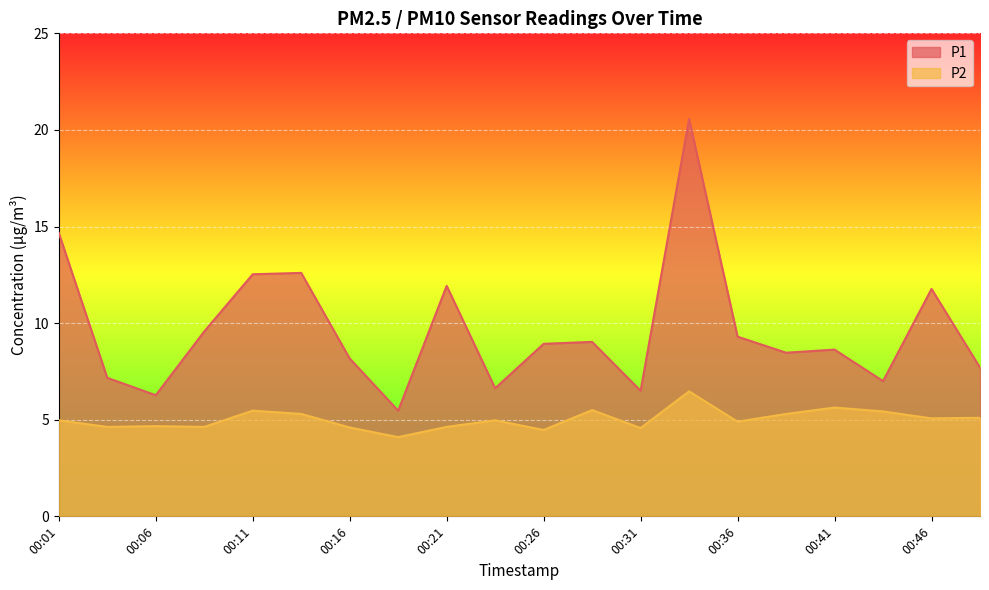

What are all the series names shown in the legend?

P1, P2